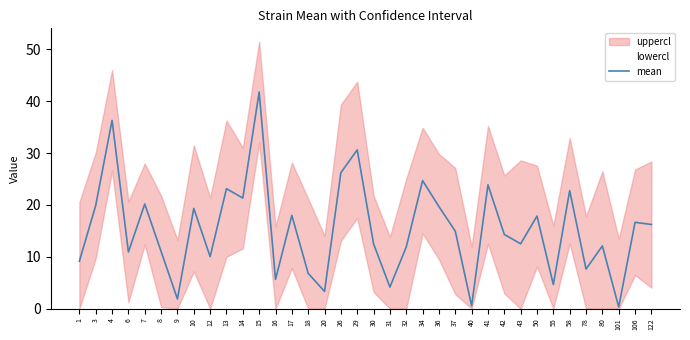

Read the value at 43.

12.5